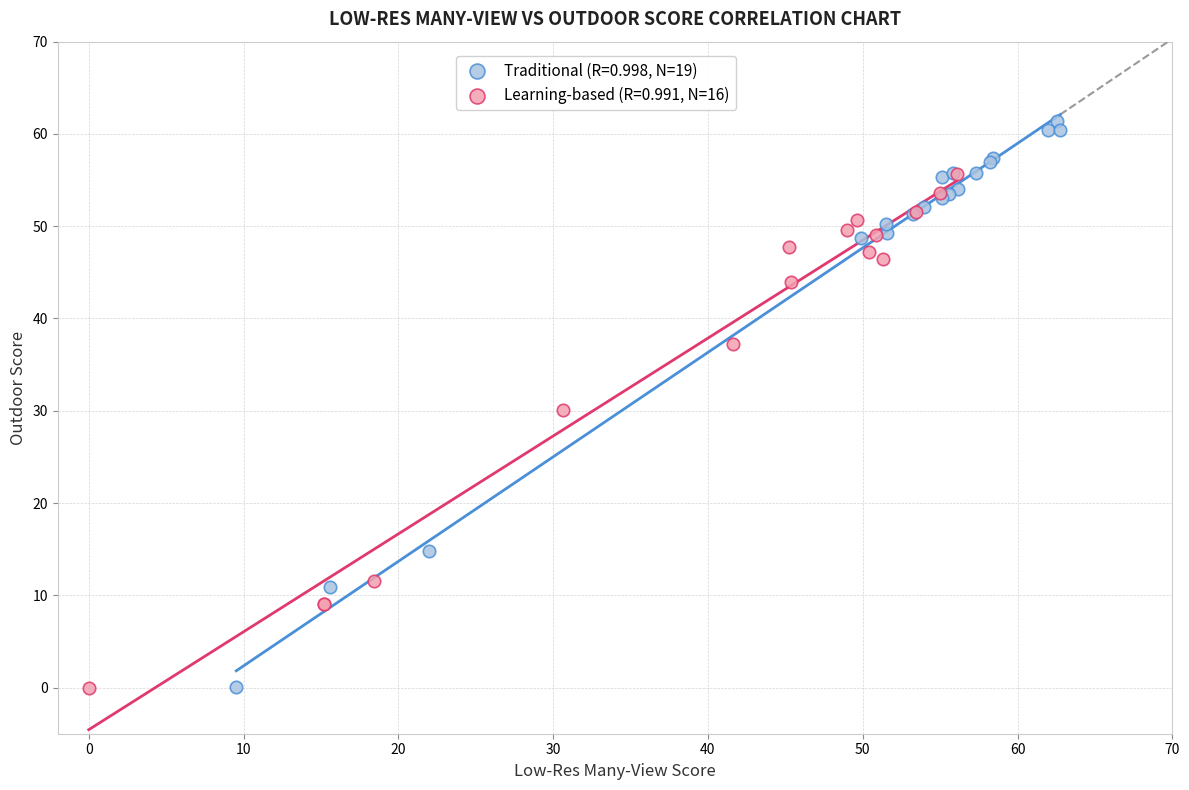

Which series reaches the maximum Y coordinate?

Traditional (R=0.998, N=19)